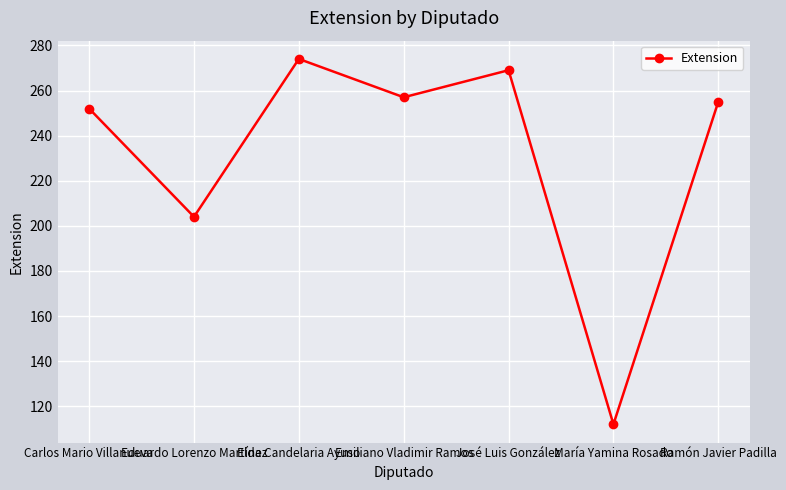

What is the average value?

232